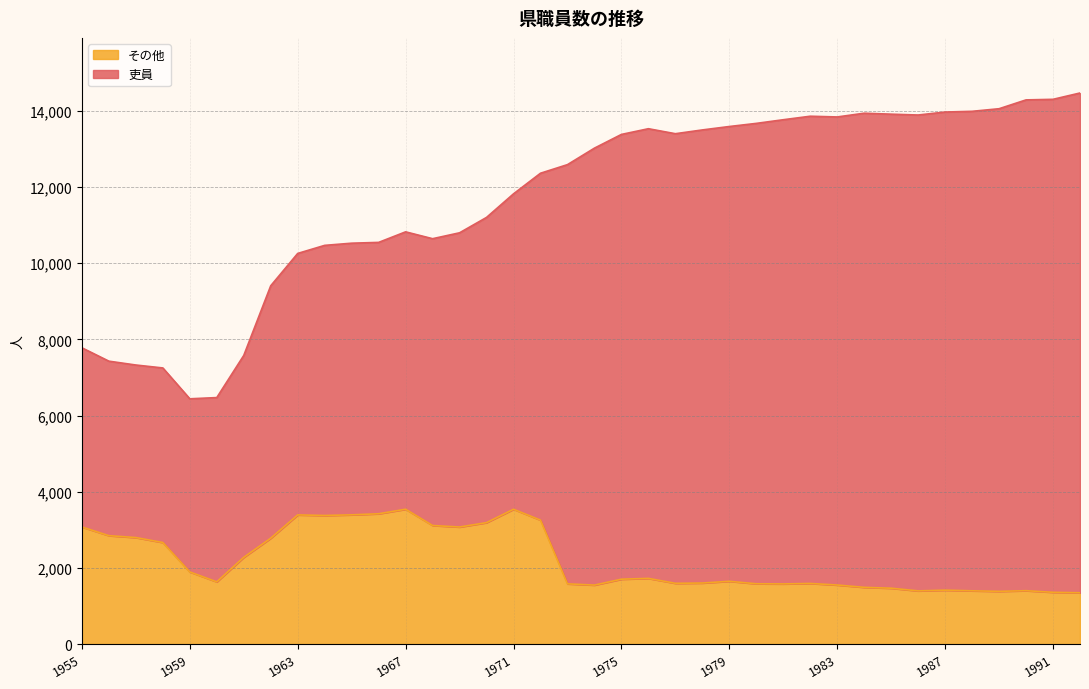

What is the sum of the values at 1976 and 1986?

3122